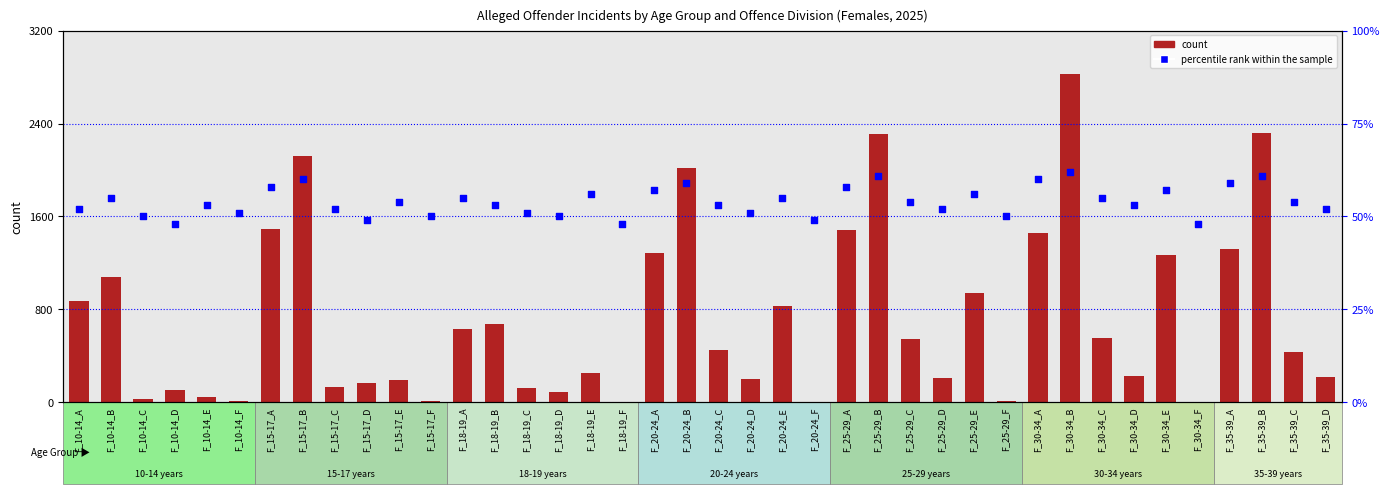

What are all the series names shown in the legend?

count, percentile rank within the sample